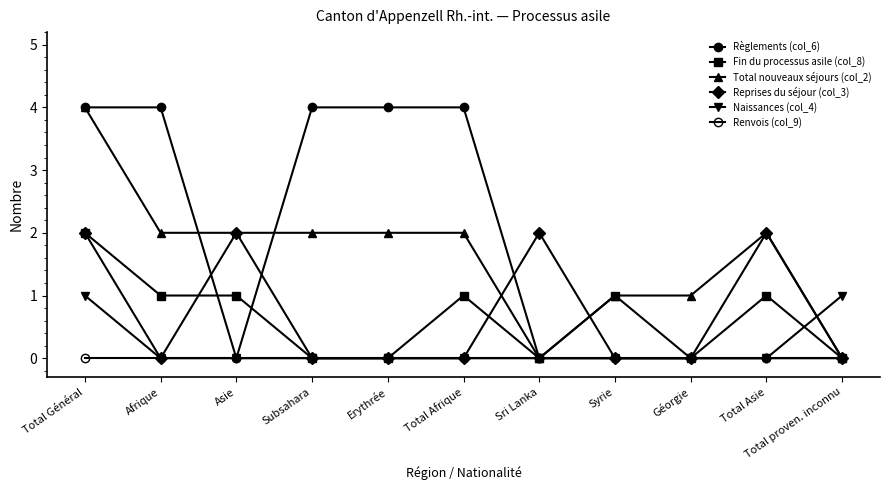

Reading left to right, what are all the values shown in this chart?

Règlements (col_6): 4	4	0	4	4	4	0	0	0	0	0
Fin du processus asile (col_8): 2	1	1	0	0	1	0	1	0	1	0
Total nouveaux séjours (col_2): 4	2	2	2	2	2	0	1	1	2	0
Reprises du séjour (col_3): 2	0	2	0	0	0	2	0	0	2	0
Naissances (col_4): 1	0	0	0	0	0	0	0	0	0	1
Renvois (col_9): 0	0	0	0	0	0	0	0	0	0	0